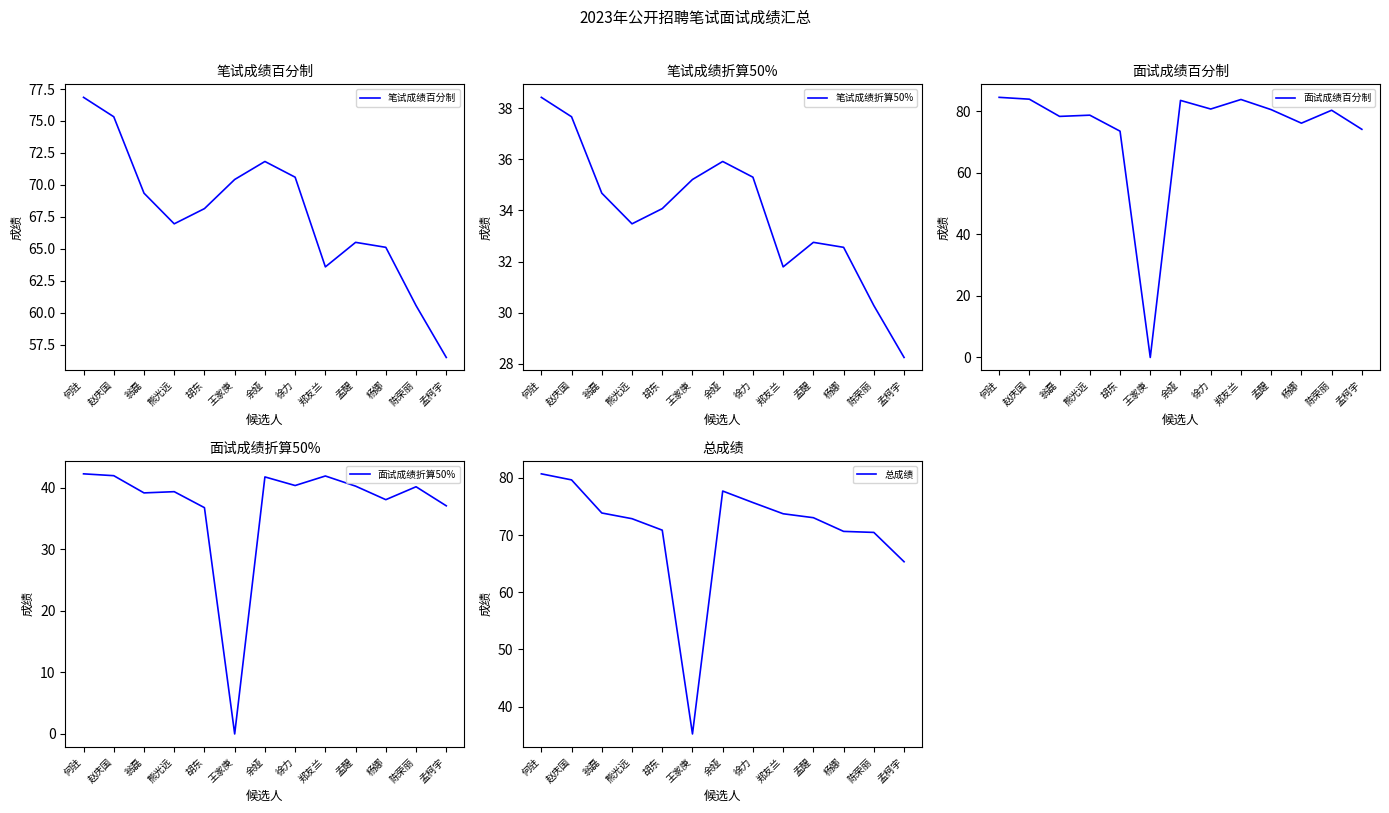

What is the label of the 4th point from the right?

孟醒